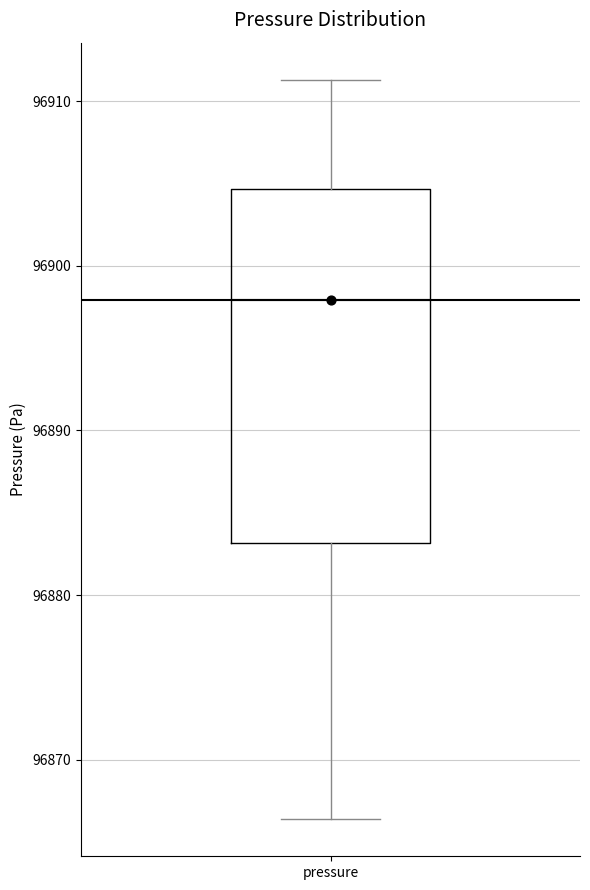

Read this box plot against the y-axis: the position of the median line, the range covered by the box, and the ends of both whiskers. The values are not printed on the chart, so give them approximately, as read against the axis.

median 96898, box 96883 to 96905, whiskers 96866 to 96911